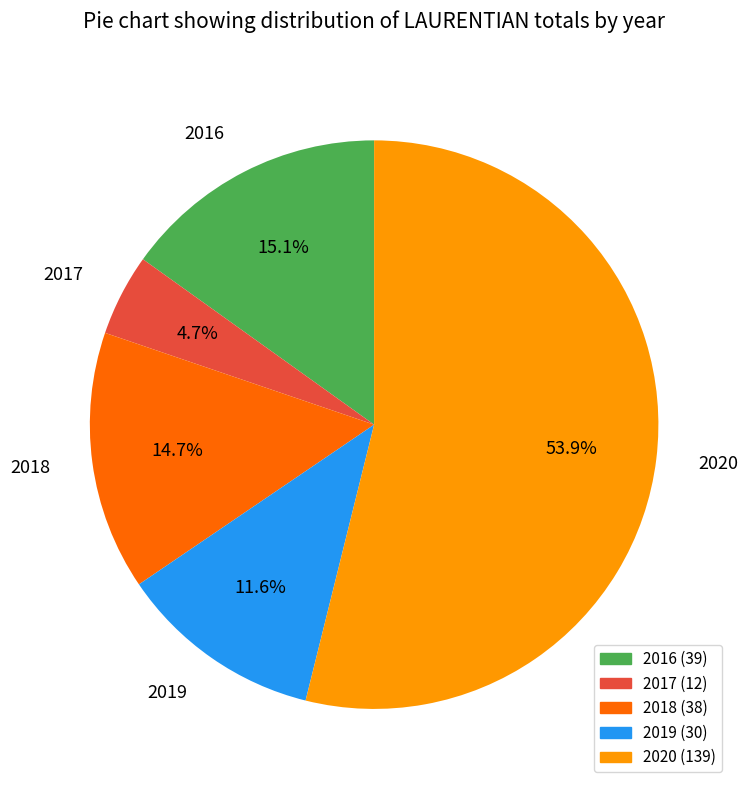

How much of the chart is everything except 2020?

46.1%